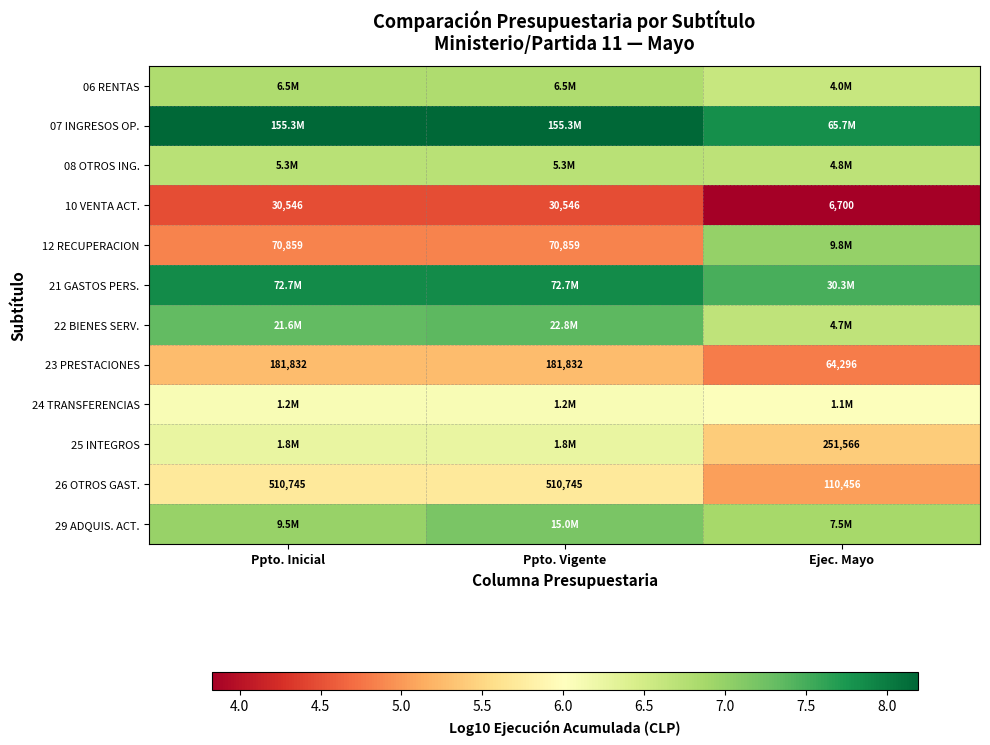

What is the highest value of the 24 TRANSFERENCIAS series?

6.1